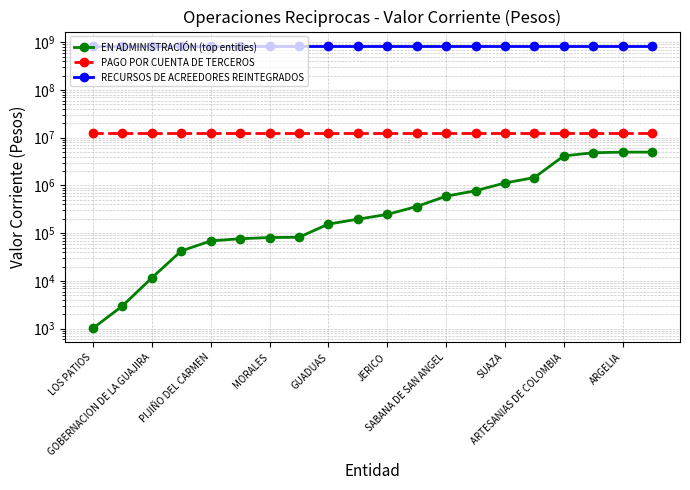

What is the maximum value shown in the chart?

846264876.0